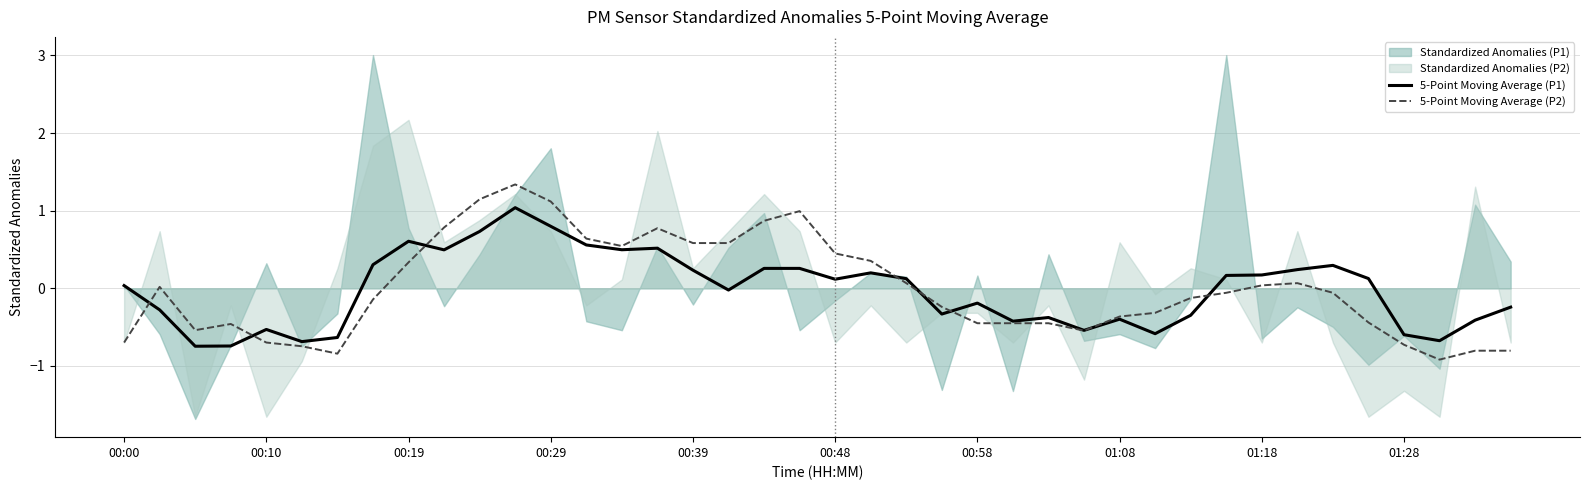

What is the lowest value of the 5-Point Moving Average (P1) series?

-0.7